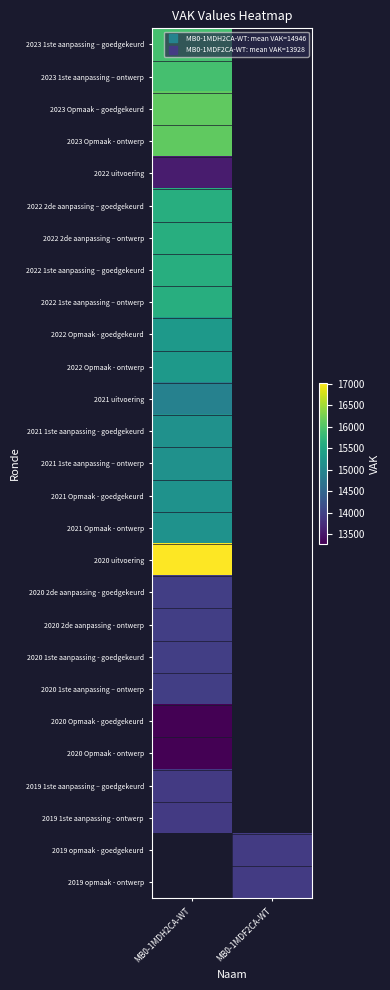

At which label does 2021 Opmaak - goedgekeurd reach its minimum?

MB0-1MDH2CA-WT